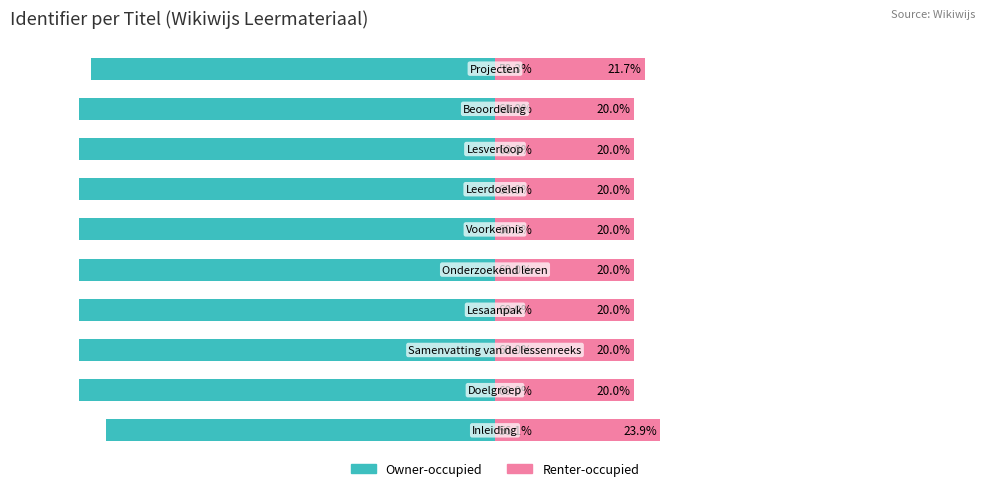

At how many categories does at least one series exceed -10?

10